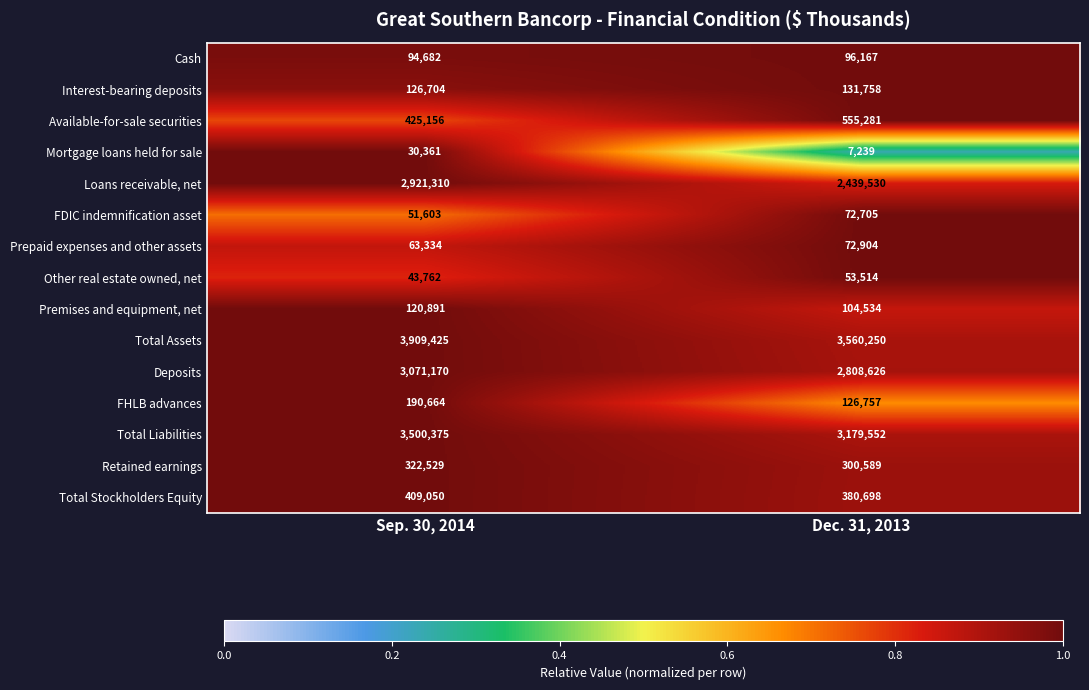

The Interest-bearing deposits series shows 223861 at Dec. 31, 2013. True or false?

False